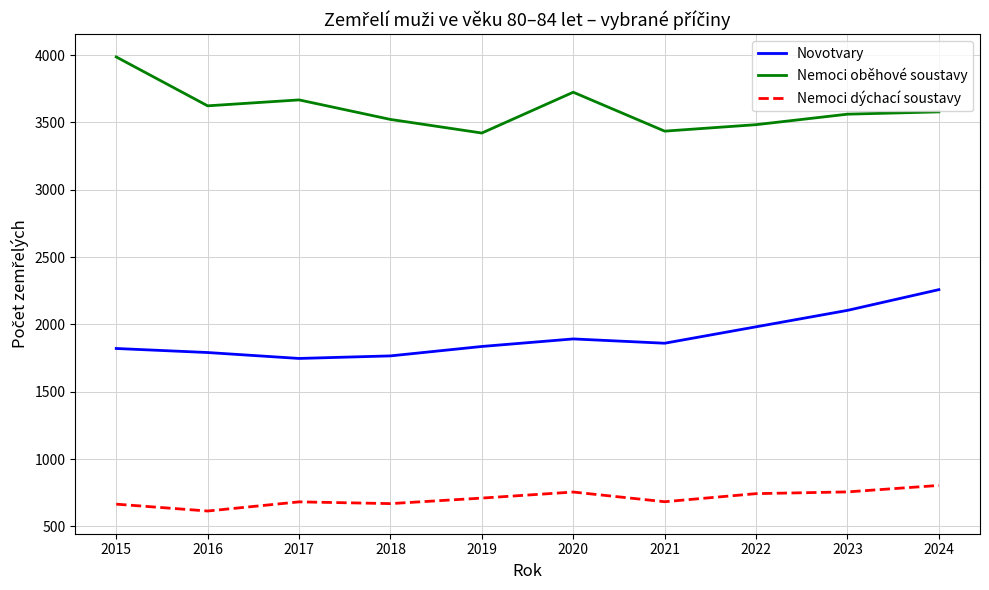

Rank the series by their maximum value, from lowest to highest.

Nemoci dýchací soustavy, Novotvary, Nemoci oběhové soustavy